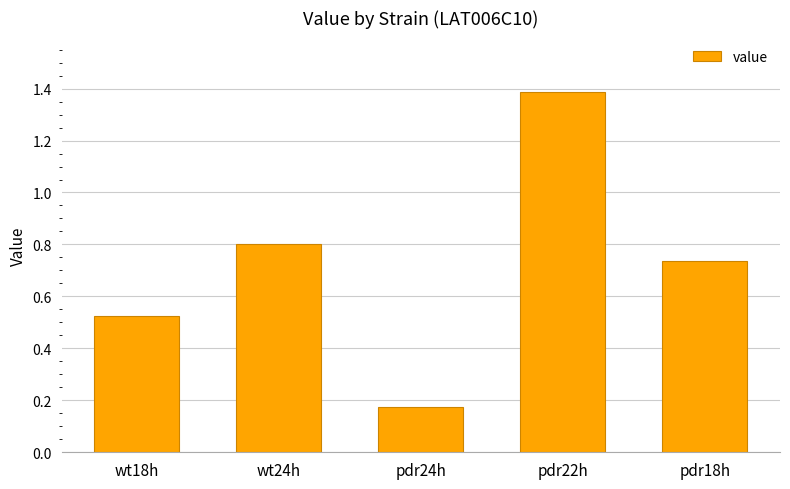

What is the sum of the values at pdr18h and pdr24h?

0.9